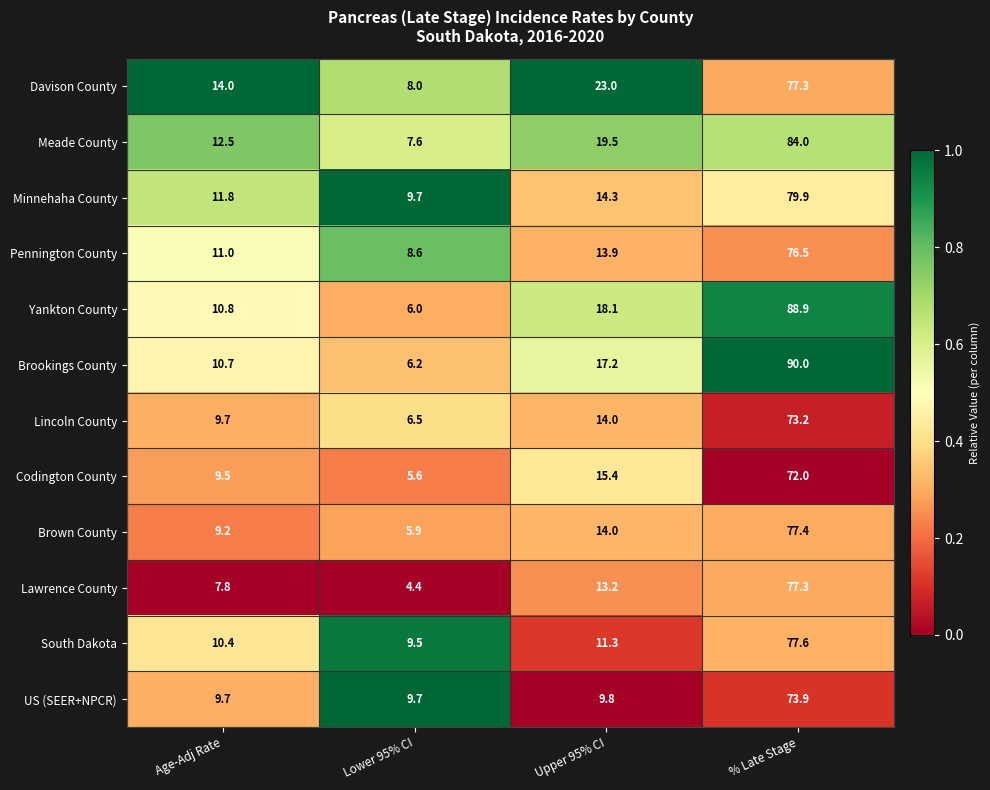

What is the maximum value shown in the chart?

90.0